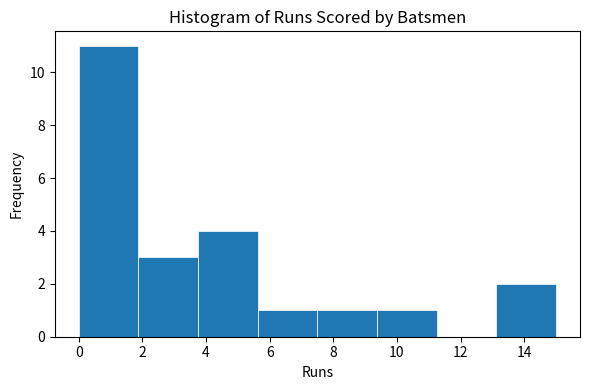

What is the height of the bar covering 5.6 to 7.6 on the x-axis? Neither the bar edges nor the heights are printed on the chart, so give them approximately, as read against the axes.

1